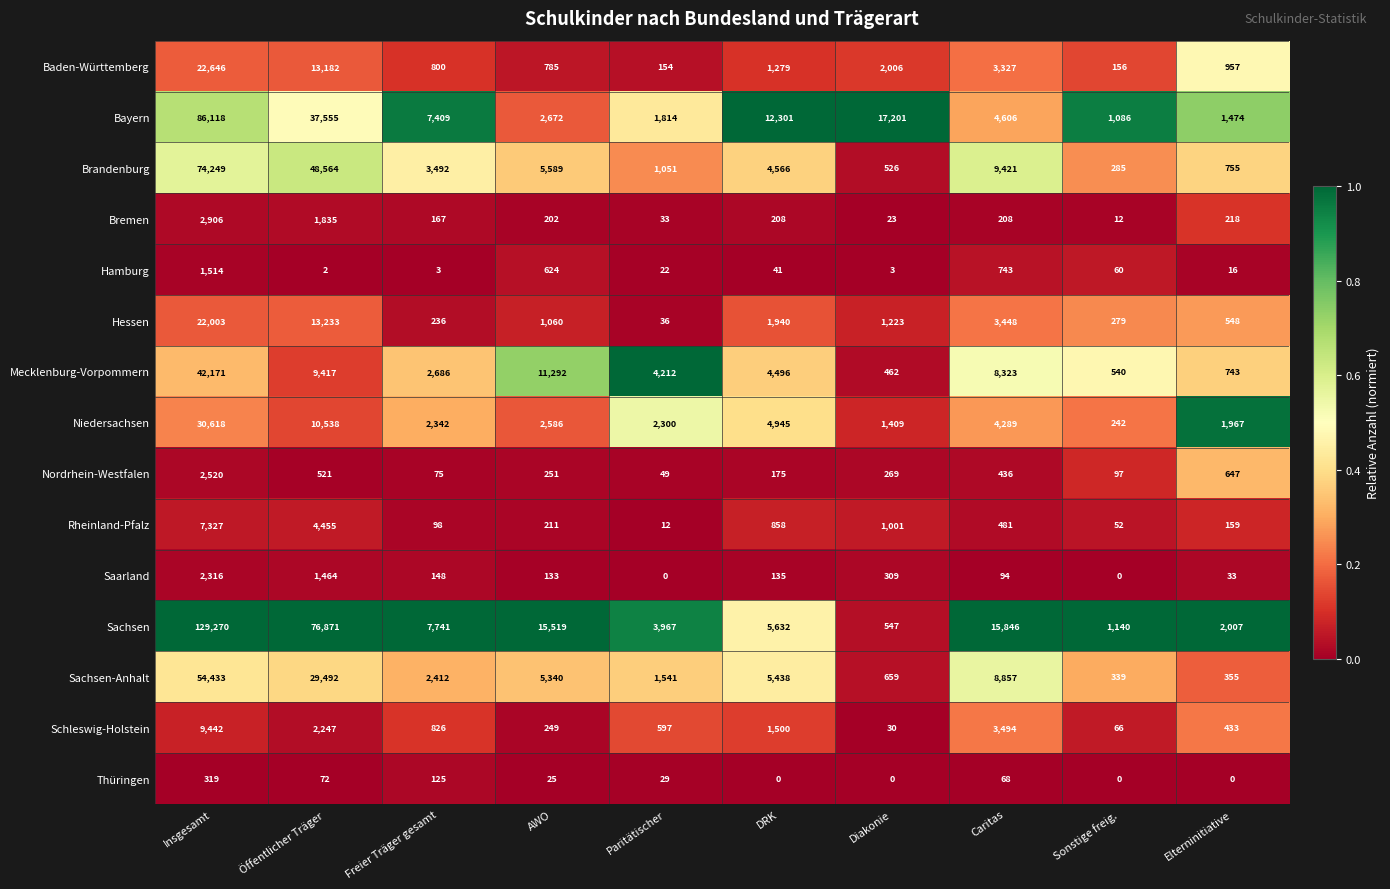

True or false: Rheinland-Pfalz has a value of 4455 at Öffentlicher Träger.

True